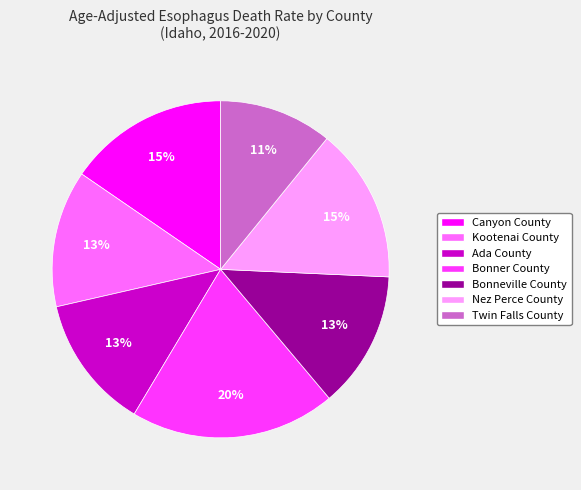

To the nearest percent, what percentage of the pie is Kootenai County?

13%